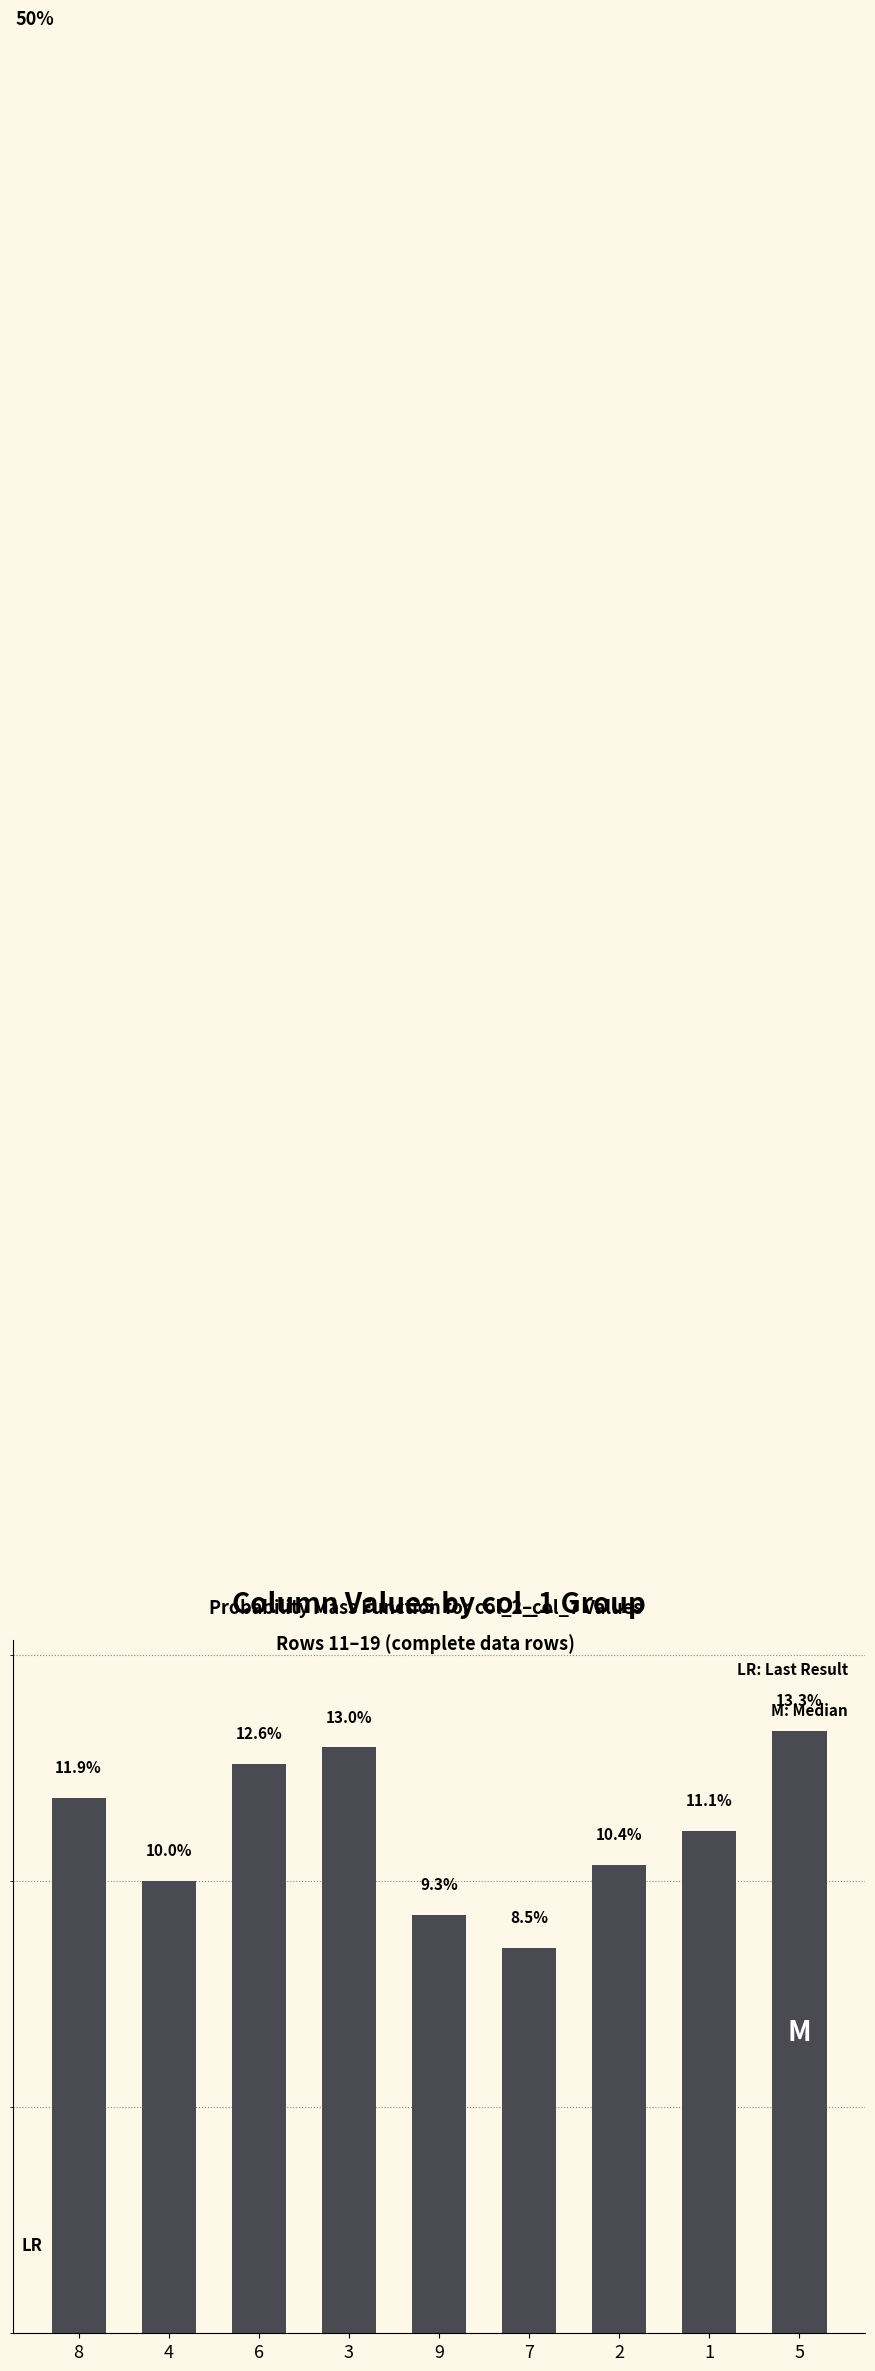

Rank the categories by value from lowest to highest.

7, 9, 4, 2, 1, 8, 6, 3, 5